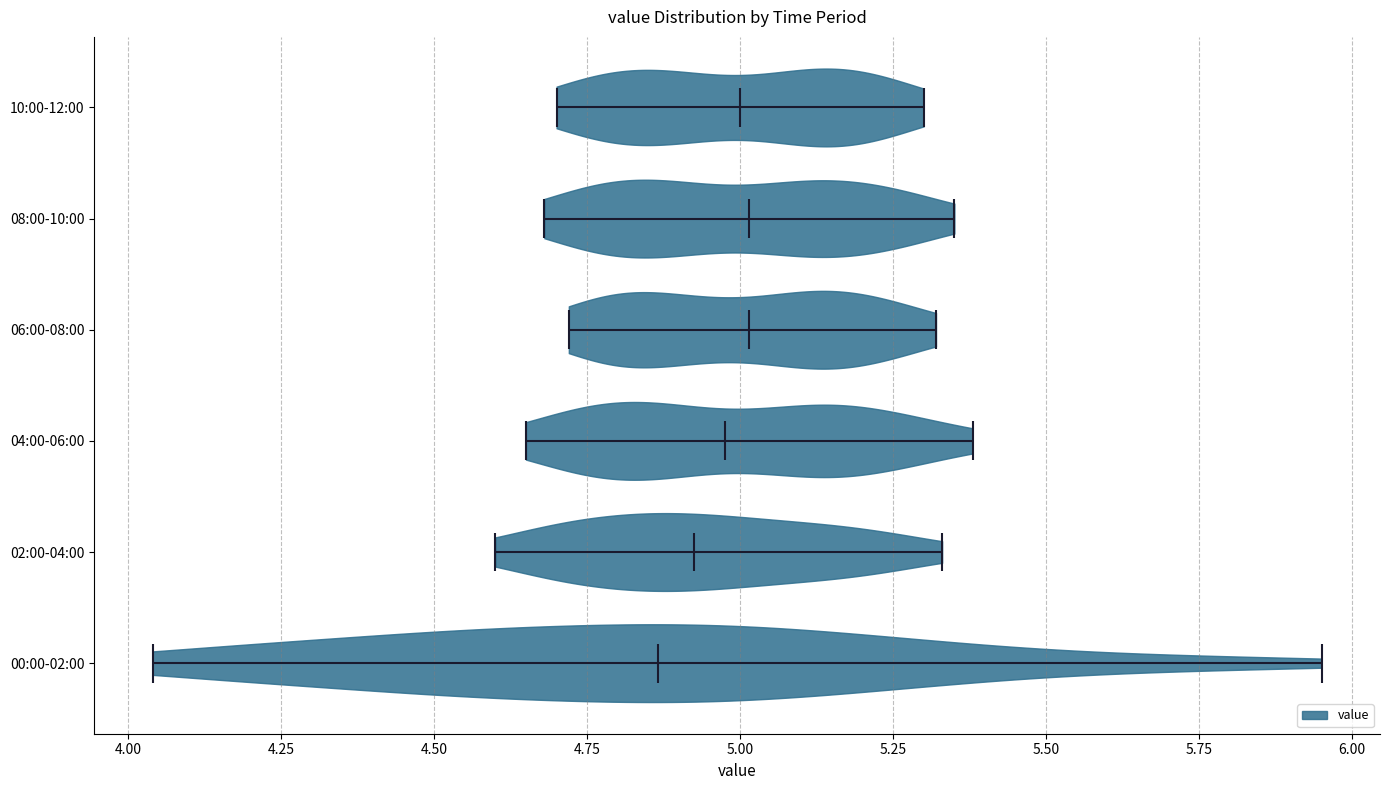

What is the highest point the violin for 04:00-06:00 reaches on the x-axis? The values are not printed on the chart, so give them approximately, as read against the axis.

5.40